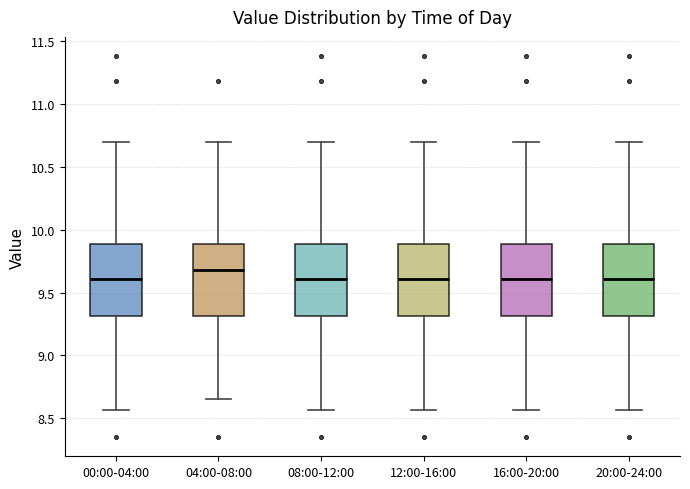

Where does the median line of the box for 04:00-08:00 sit on the y-axis? The values are not printed on the chart, so give them approximately, as read against the axis.

9.70